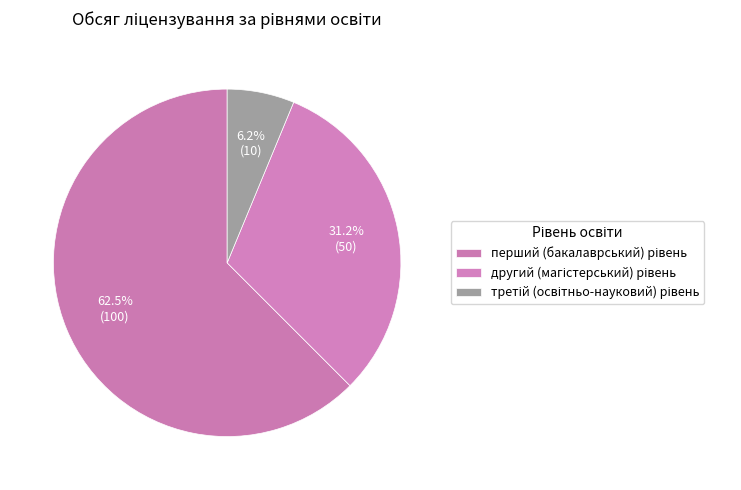

To the nearest percent, what is the difference between the largest and smallest slice percentages?

56%